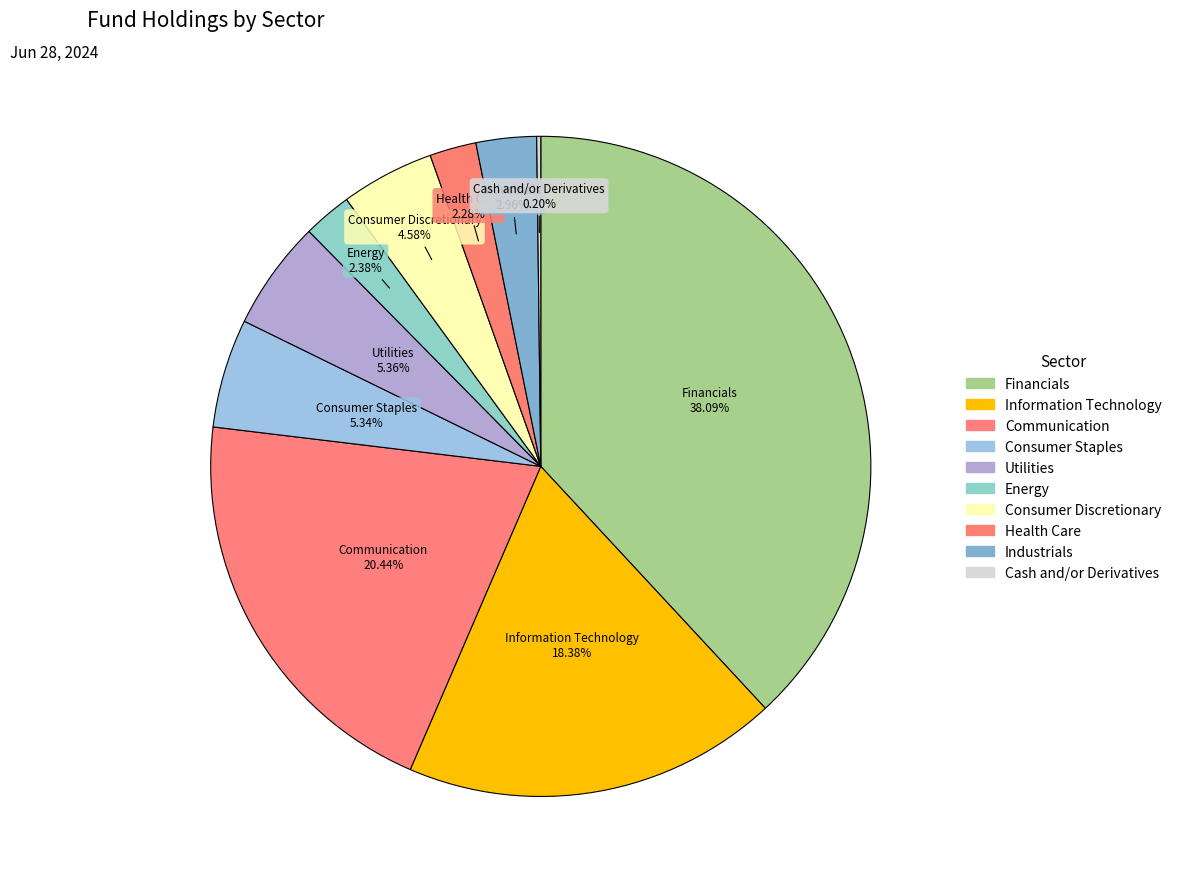

Which slice is the smallest?

Cash and/or Derivatives